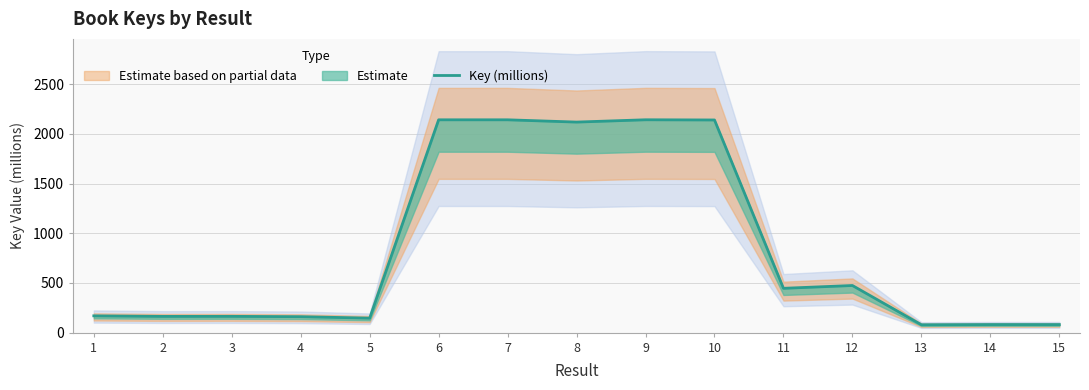

Where is the first local maximum?

3